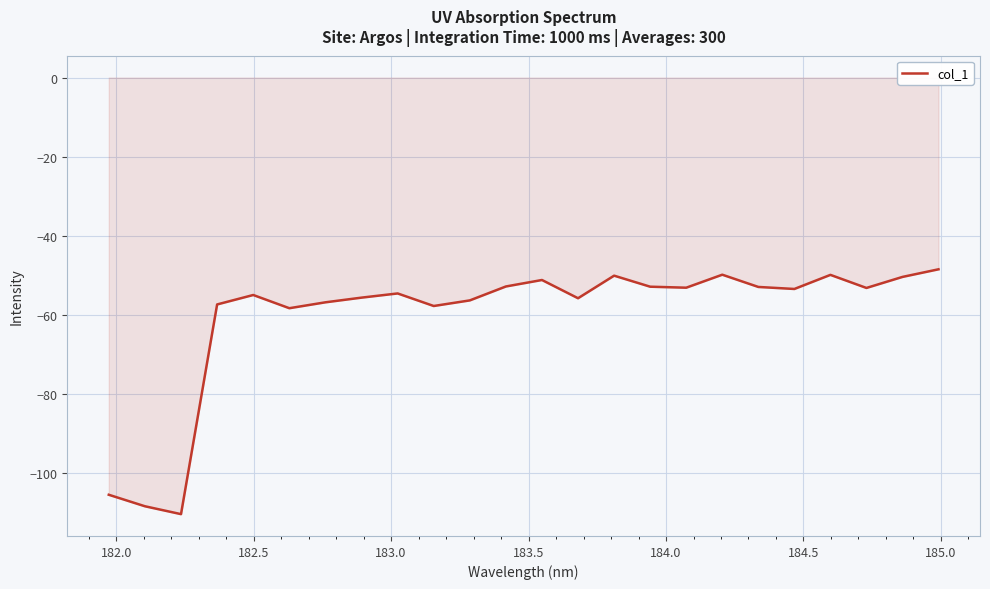

What is the difference between the maximum and minimum values?

62.0